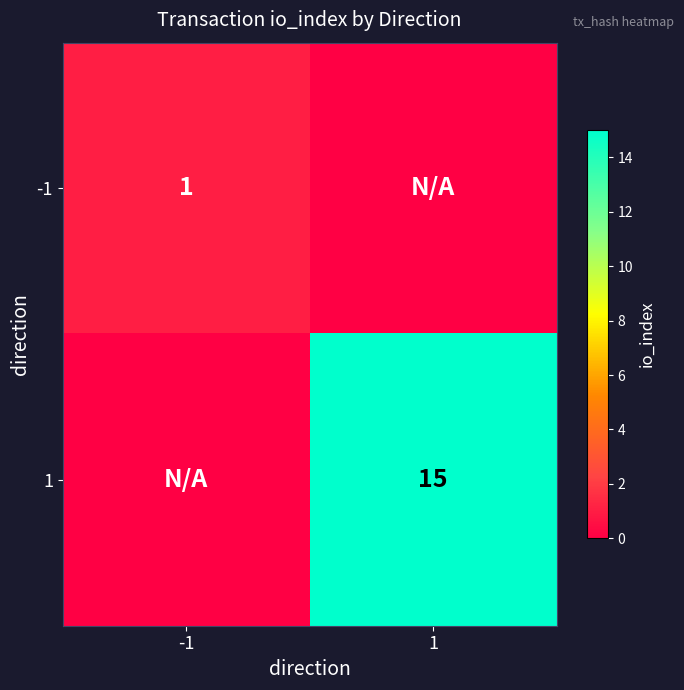

The value of 1 at 1 is 15. True or false?

True